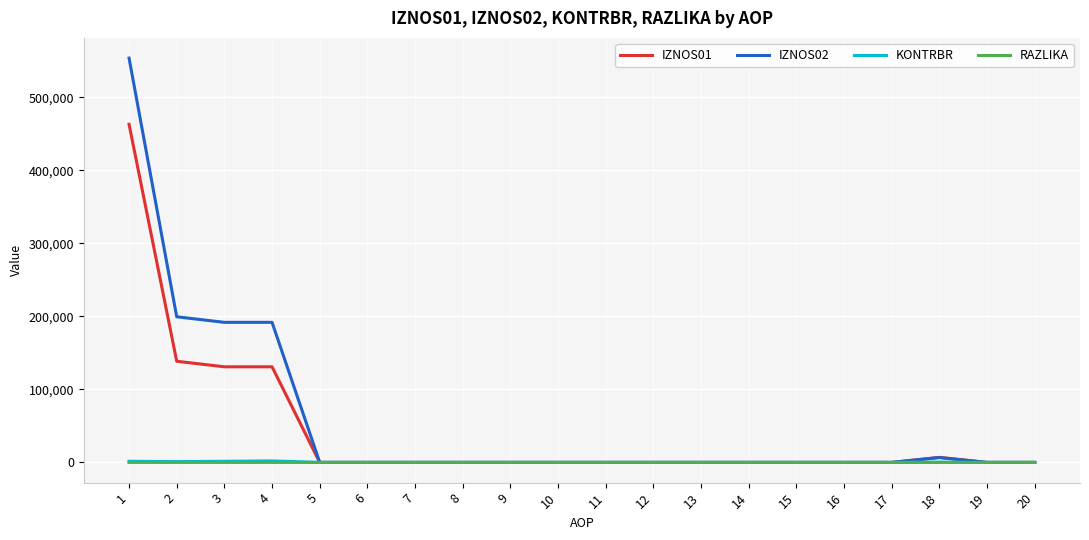

Which series has the largest range (max minus min)?

IZNOS02